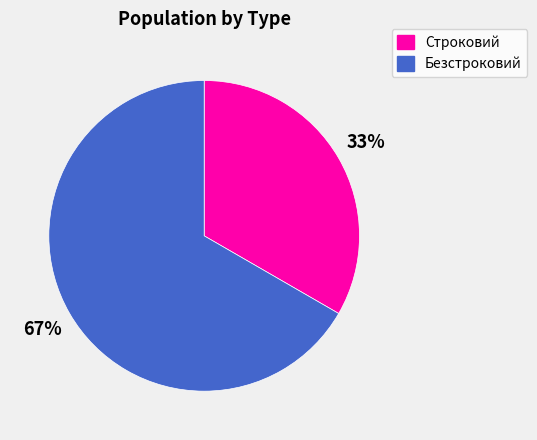

Is there a majority slice in this chart?

Yes